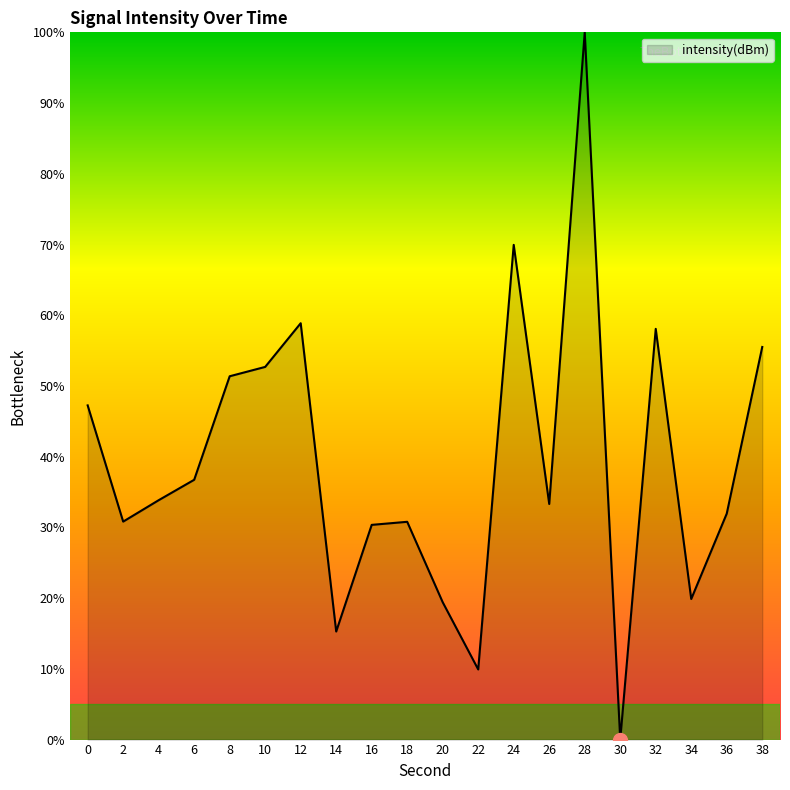

What is the change in value from 36 to 38?

+23.6